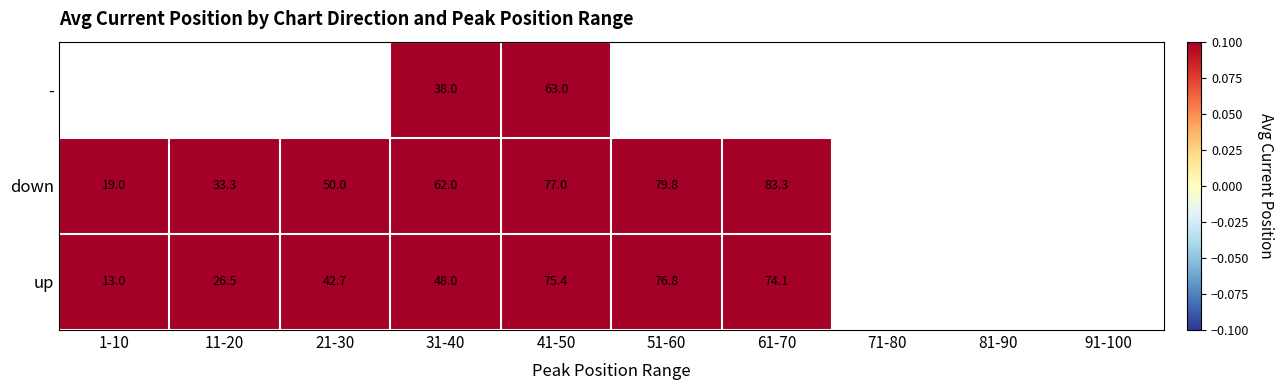

Which label corresponds to the smallest value in the chart?

1-10